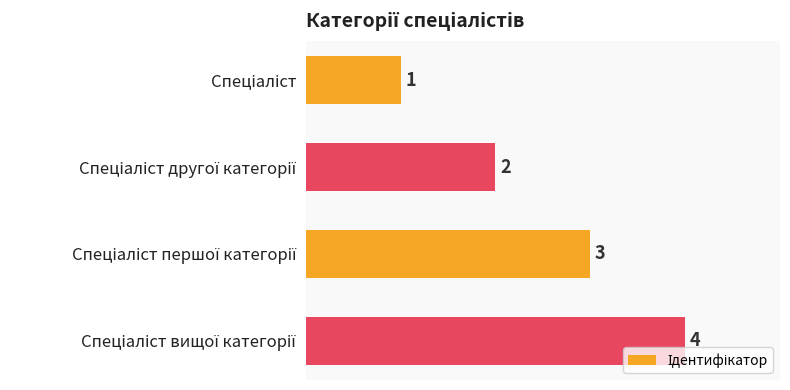

How many bars are there in total?

4